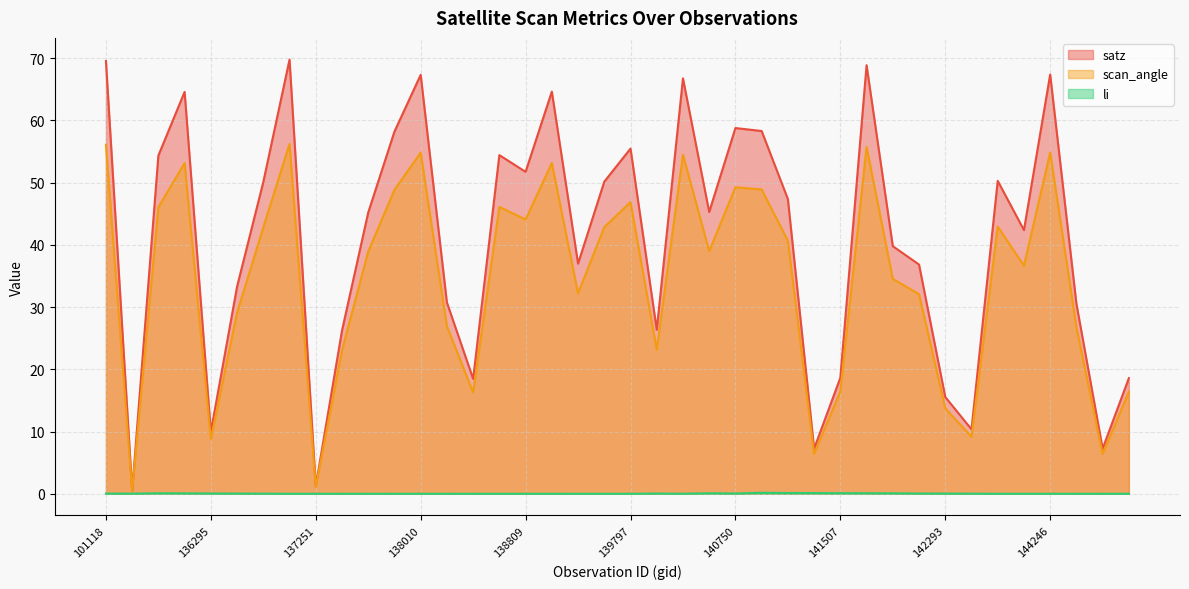

True or false: satz and scan_angle intersect in this chart.

False